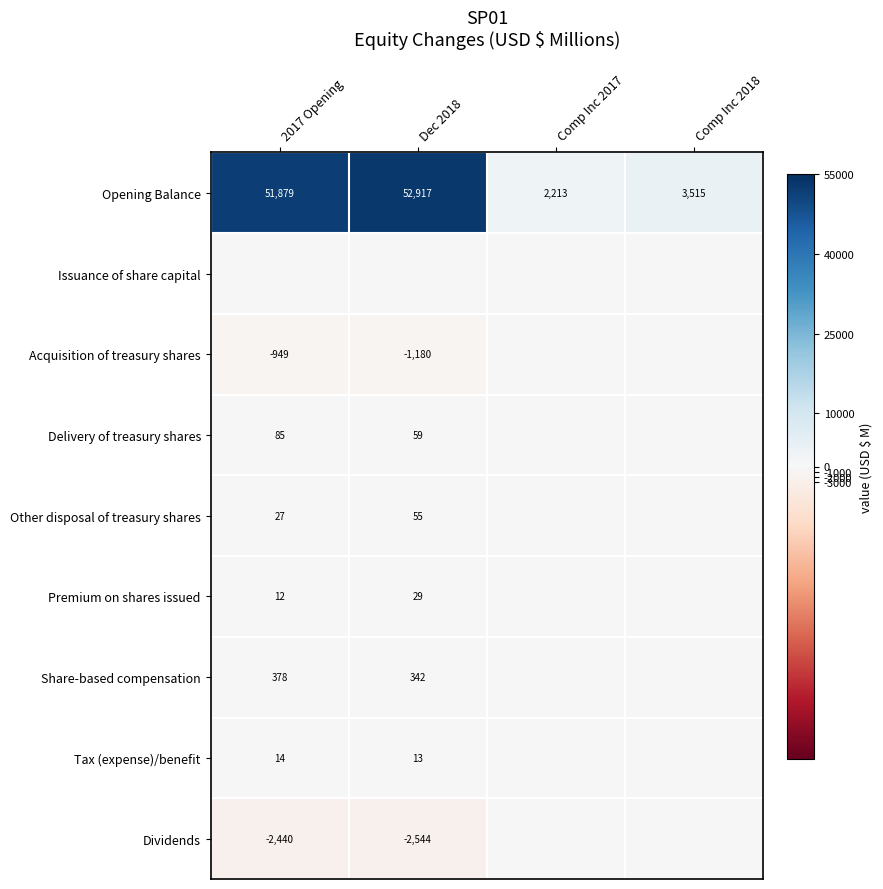

What is the sum of the Dividends values at 2017 Opening and Dec 2018?

-4984